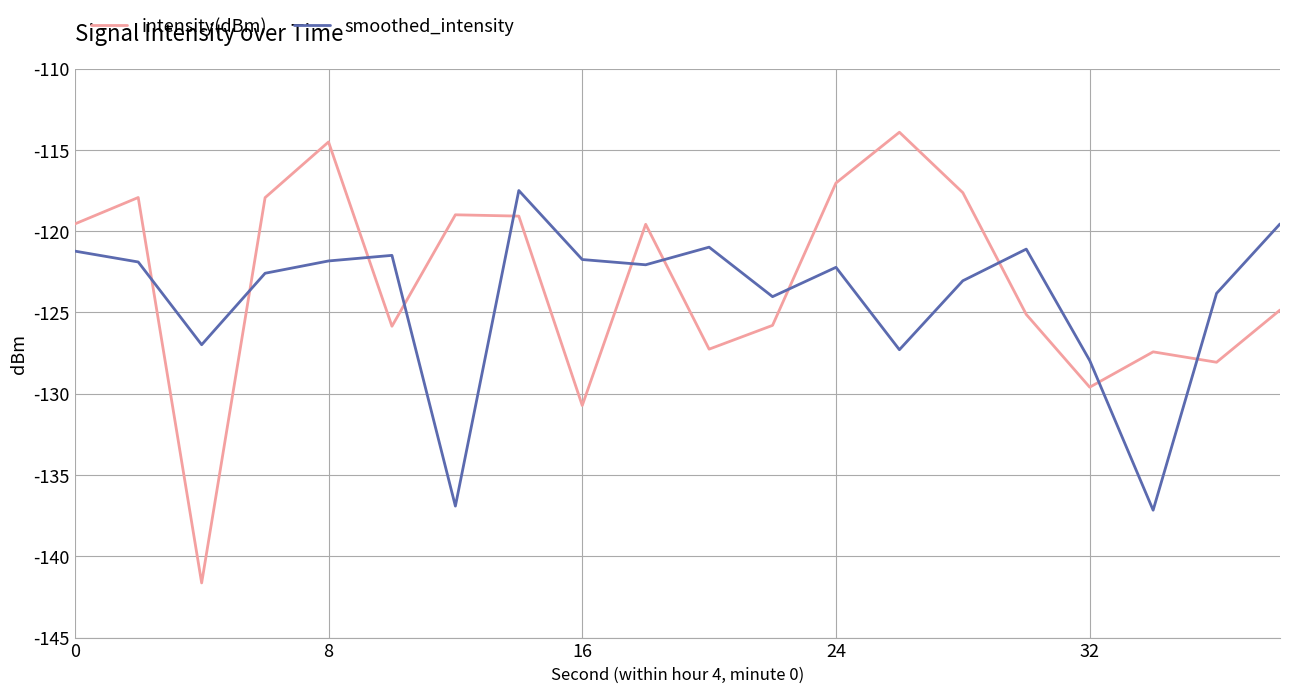

How many times do intensity(dBm) and smoothed_intensity cross each other?

11